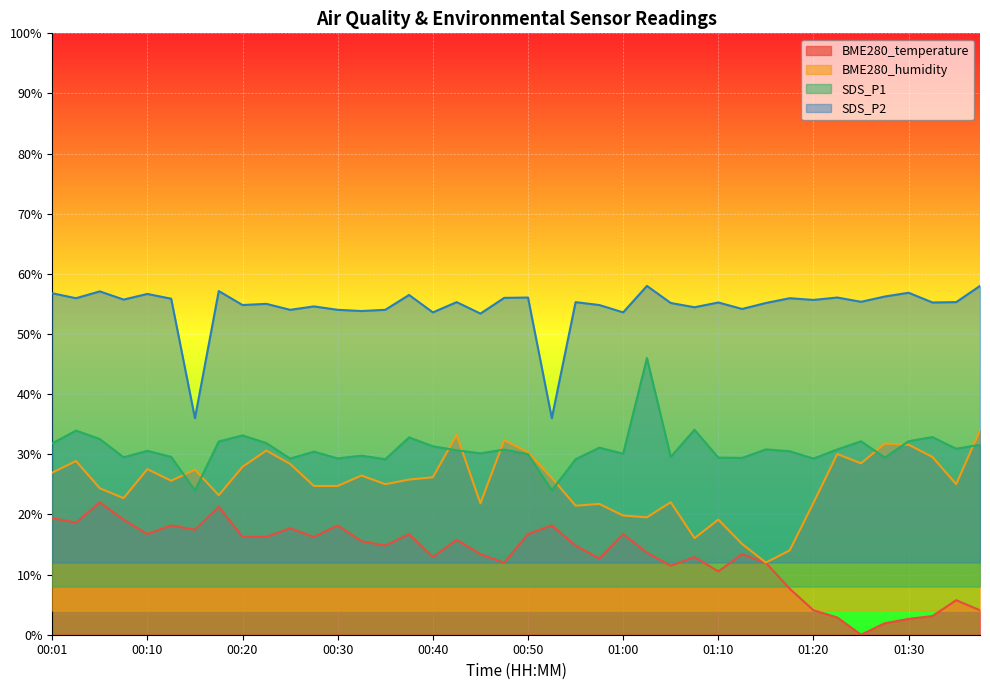

Reading right to left, transcribe all the data shown in this chart.

BME280_temperature: 4.1	5.7	3.1	2.6	1.9	0.0	2.9	4.1	7.7	12.0	13.4	10.5	12.9	11.5	13.6	16.7	12.7	14.8	18.2	16.7	12.0	13.4	15.8	12.9	16.7	14.8	15.5	18.2	16.3	17.7	16.3	16.3	21.3	17.5	18.2	16.7	19.1	22.0	18.7	19.4
BME280_humidity: 34.0	25.0	29.6	31.6	31.8	28.5	30.0	21.9	14.0	12.0	15.1	19.1	16.1	22.0	19.5	19.8	21.7	21.5	26.1	30.3	32.4	21.8	33.2	26.2	25.8	25.0	26.5	24.7	24.7	28.4	30.6	27.9	23.2	27.4	25.6	27.5	22.7	24.4	28.9	27.0
SDS_P1: 31.6	30.9	32.9	32.2	29.4	32.2	30.8	29.3	30.5	30.8	29.4	29.4	34.1	29.6	46.0	30.1	31.1	29.2	24.0	30.0	30.8	30.2	30.7	31.3	32.8	29.2	29.8	29.3	30.4	29.3	31.9	33.1	32.1	24.0	29.6	30.6	29.5	32.5	33.9	31.8
SDS_P2: 58.0	55.3	55.2	56.9	56.2	55.4	56.1	55.7	56.0	55.2	54.2	55.2	54.5	55.2	58.0	53.6	54.8	55.3	36.0	56.1	56.0	53.4	55.3	53.6	56.5	54.0	53.8	54.0	54.6	54.0	55.0	54.8	57.1	36.0	55.9	56.7	55.7	57.1	56.0	56.8